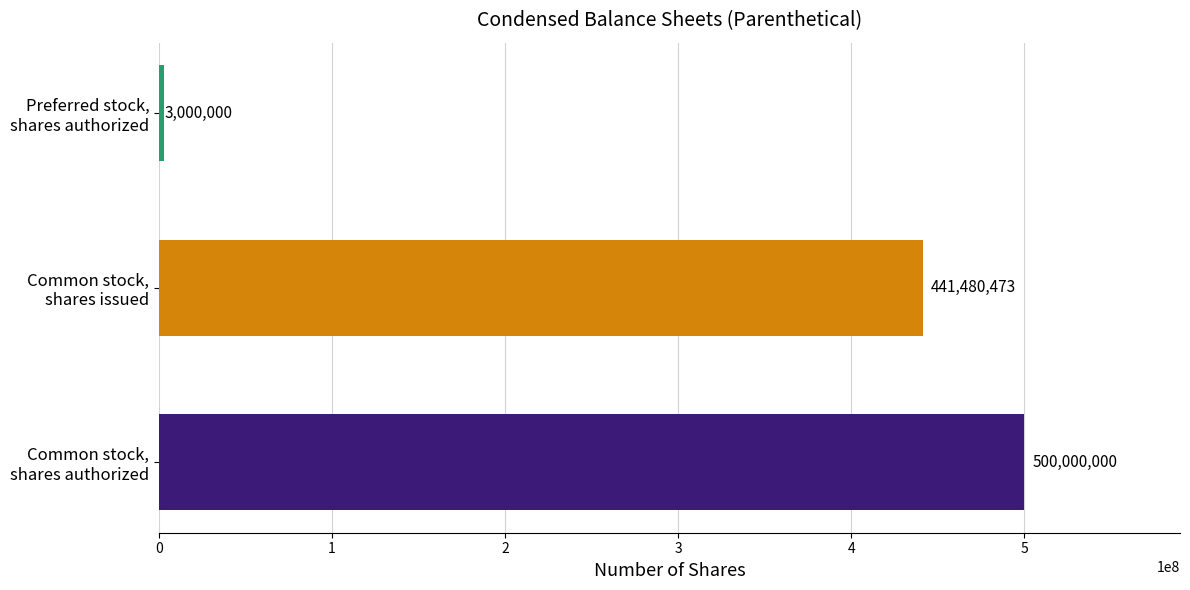

Are the bars grouped side by side (vs. stacked)?

No